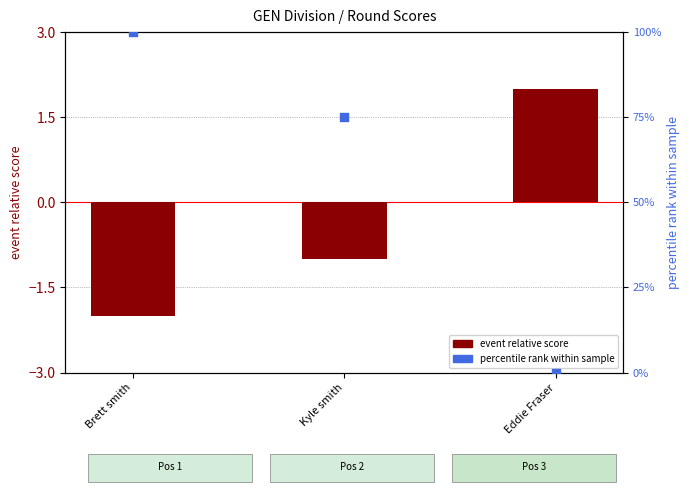

Which series has the largest total across all categories?

percentile rank within sample